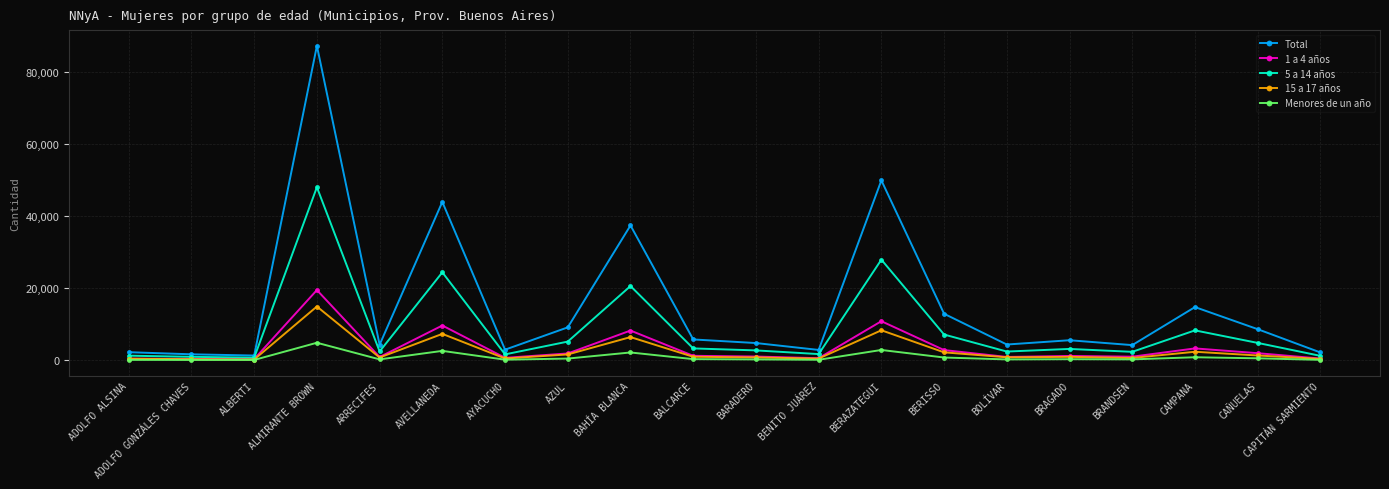

Does the chart have visible grid lines?

Yes